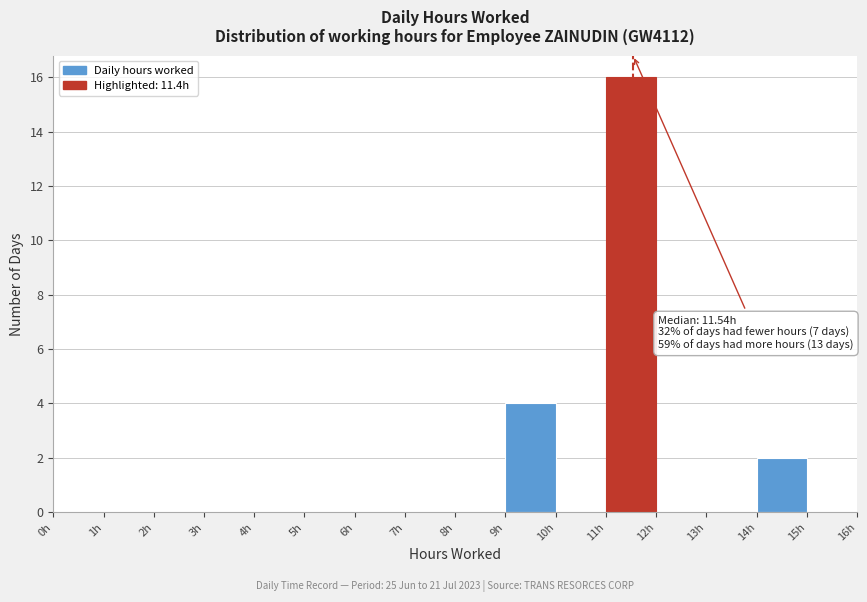

Which range on the x-axis has the tallest bar?

11 to 12